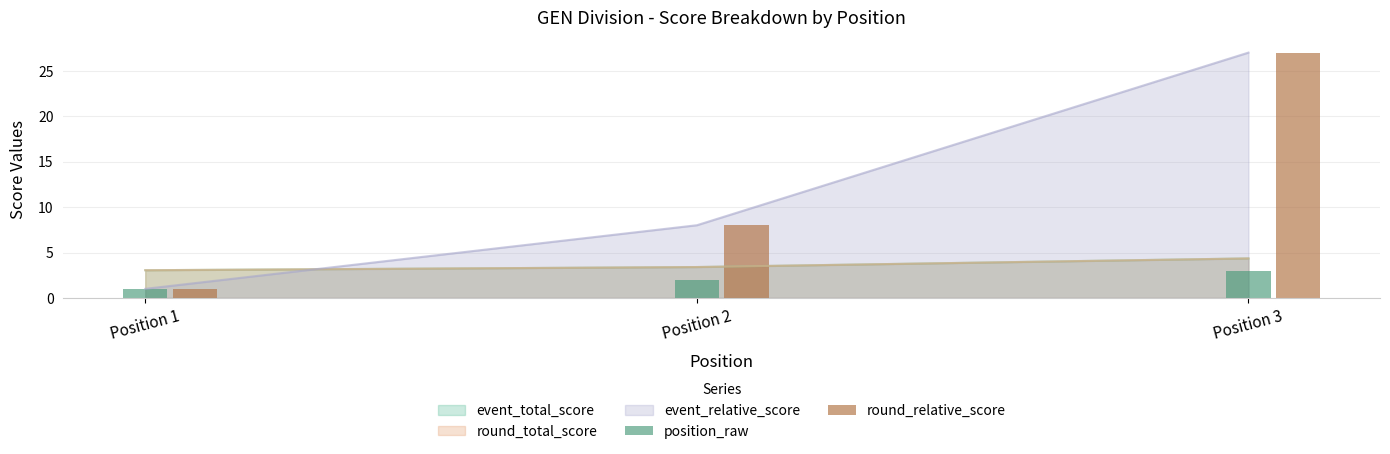

True or false: round_relative_score has a value of 8 at Position 2.

True